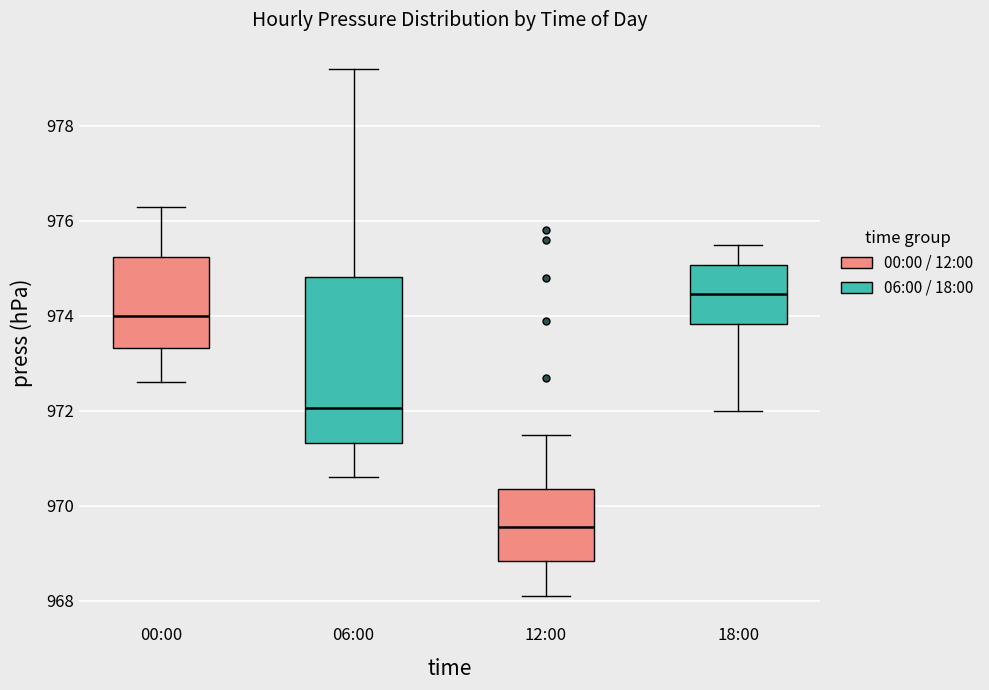

Which box is the tallest, from its lower edge to its upper edge?

06:00